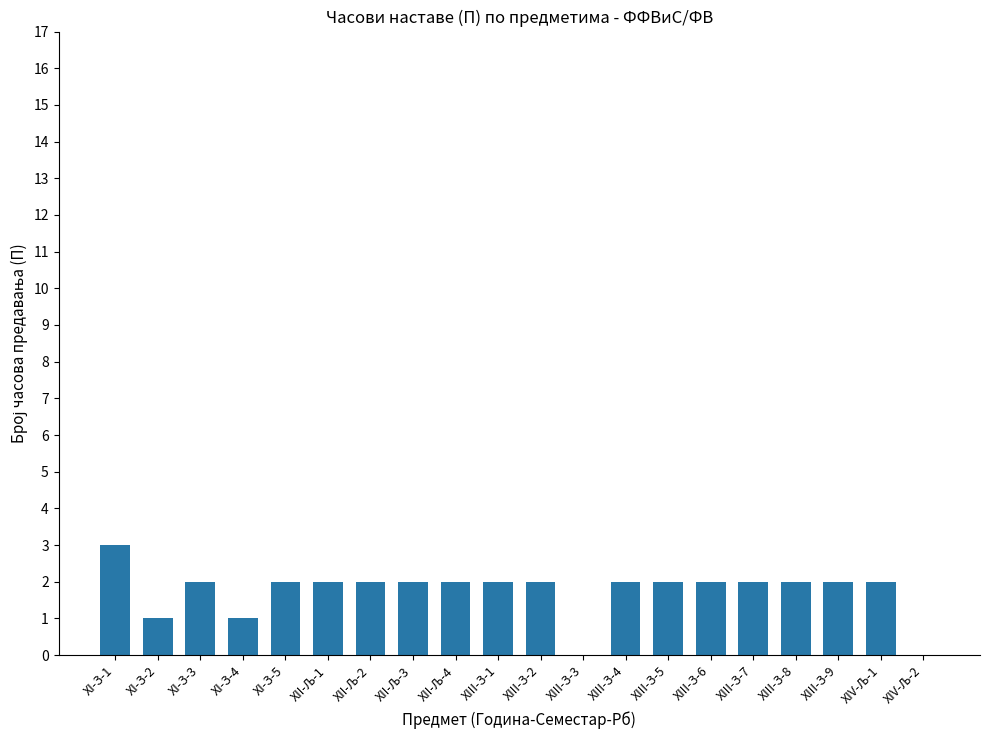

Count the number of categories in the chart.

20